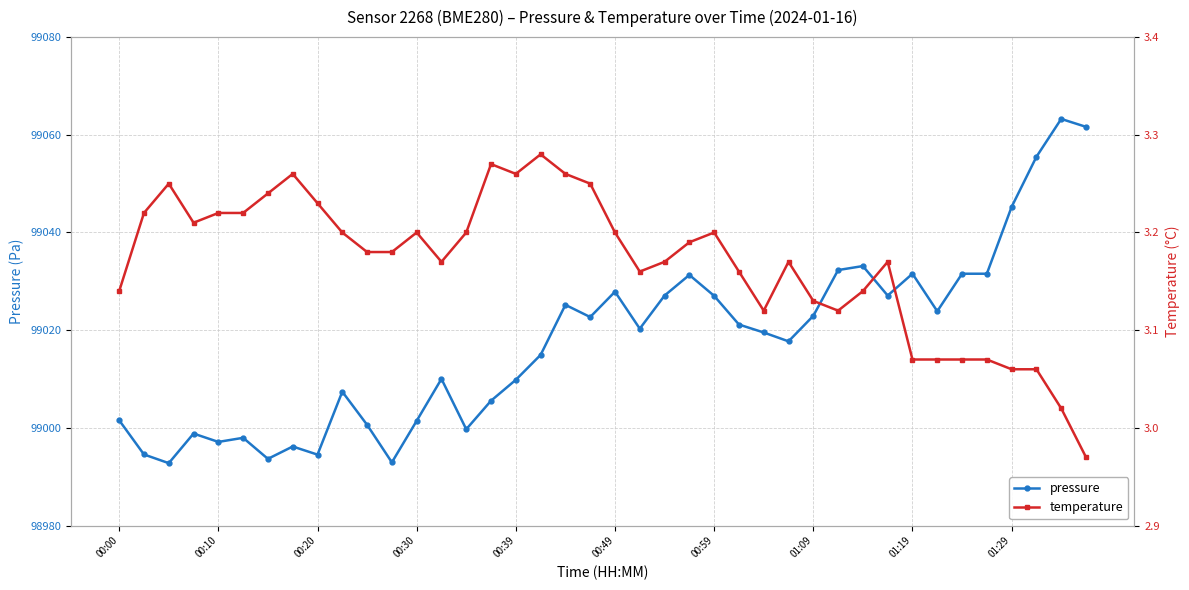

Is the value of temperature at 23 greater than the value of pressure at 37?

No